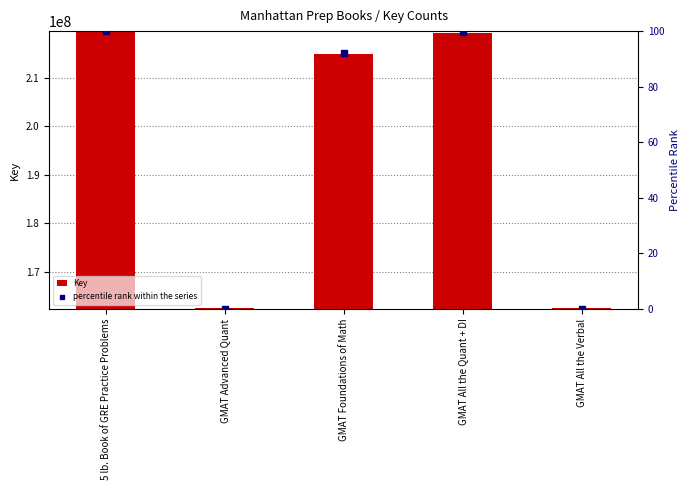

At which category is the sum across all series the highest?

5 lb. Book of GRE Practice Problems